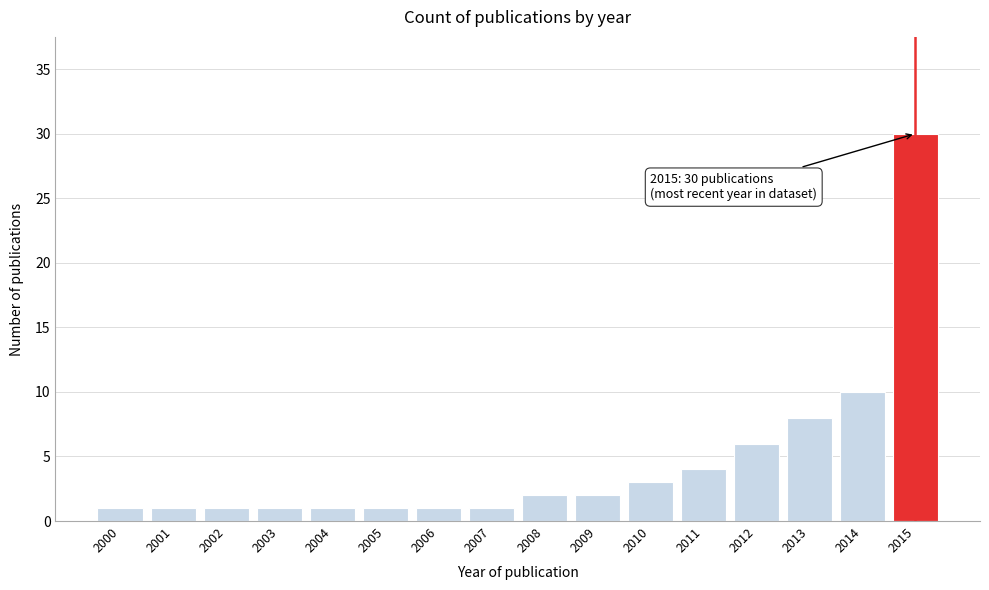

Reading left to right, list all the values displayed in this chart.

2000=1	2001=1	2002=1	2003=1	2004=1	2005=1	2006=1	2007=1	2008=2	2009=2	2010=3	2011=4	2012=6	2013=8	2014=10	2015=30